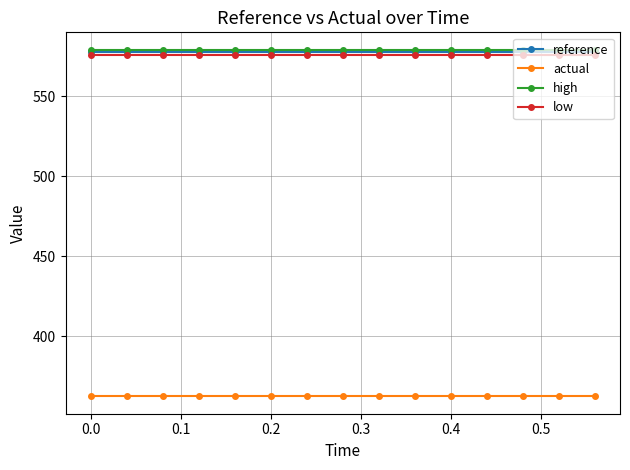

What is the value of the high point at the 7th from the left?

579.1